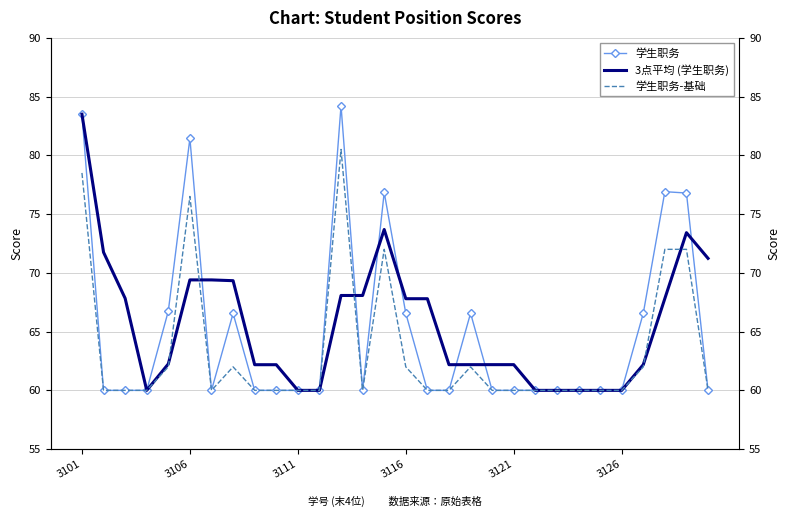

What is the difference between the second highest and second lowest values in the 3点平均 (学生职务) series?

13.7